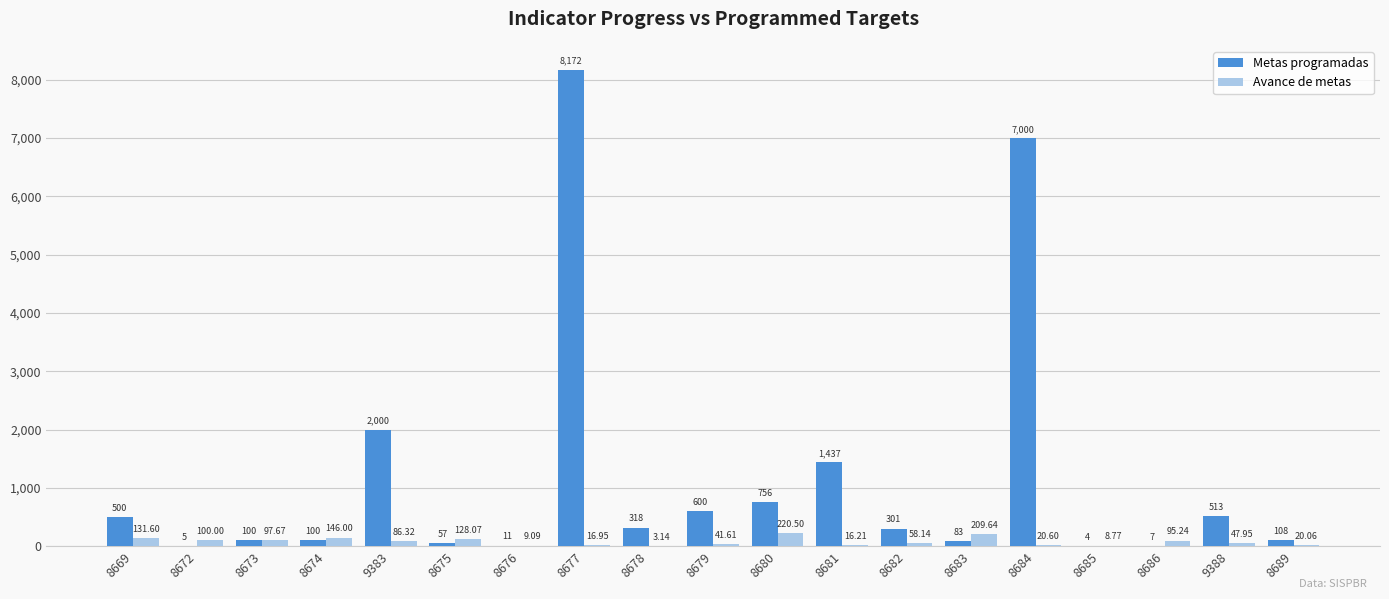

Between 8680 and 8681, which series saw the biggest shift?

Metas programadas